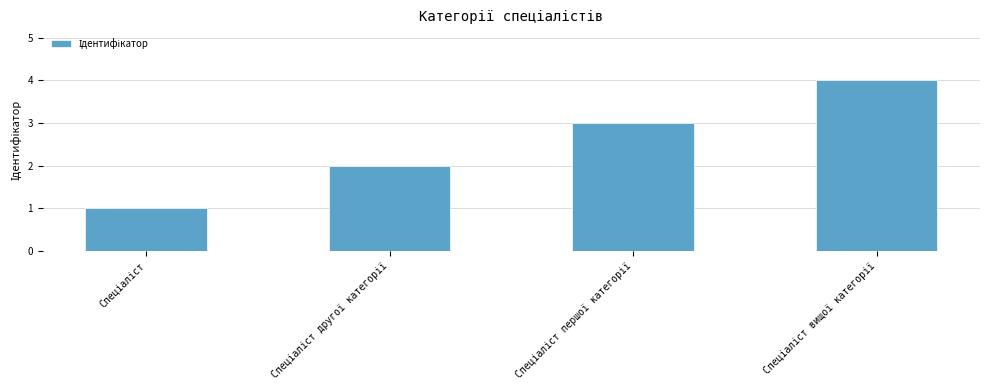

What is the greatest value displayed?

4